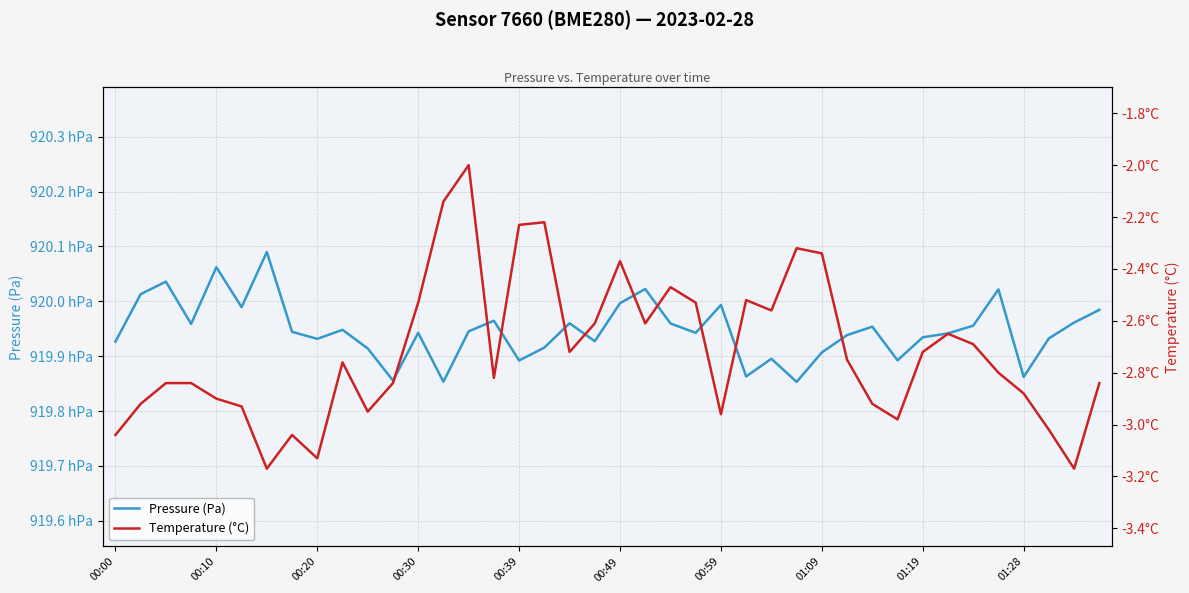

Reading left to right, what are all the values shown in this chart?

Pressure (Pa): 91992.7	92001.3	92003.6	91995.9	92006.2	91998.9	92009.0	91994.4	91993.2	91994.8	91991.4	91985.6	91994.2	91985.3	91994.5	91996.5	91989.2	91991.6	91996.0	91992.7	91999.7	92002.2	91996.0	91994.2	91999.3	91986.3	91989.5	91985.3	91990.7	91993.8	91995.4	91989.2	91993.4	91994.2	91995.6	92002.2	91986.2	91993.2	91996.1	91998.4
Temperature (°C): -3.0	-2.9	-2.8	-2.8	-2.9	-2.9	-3.2	-3.0	-3.1	-2.8	-3.0	-2.8	-2.5	-2.1	-2.0	-2.8	-2.2	-2.2	-2.7	-2.6	-2.4	-2.6	-2.5	-2.5	-3.0	-2.5	-2.6	-2.3	-2.3	-2.8	-2.9	-3.0	-2.7	-2.6	-2.7	-2.8	-2.9	-3.0	-3.2	-2.8